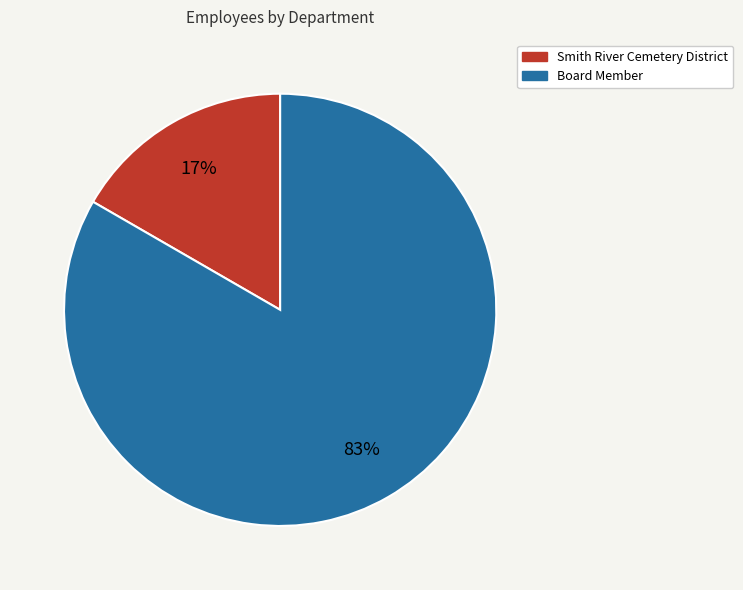

How many segments does this pie chart have?

2